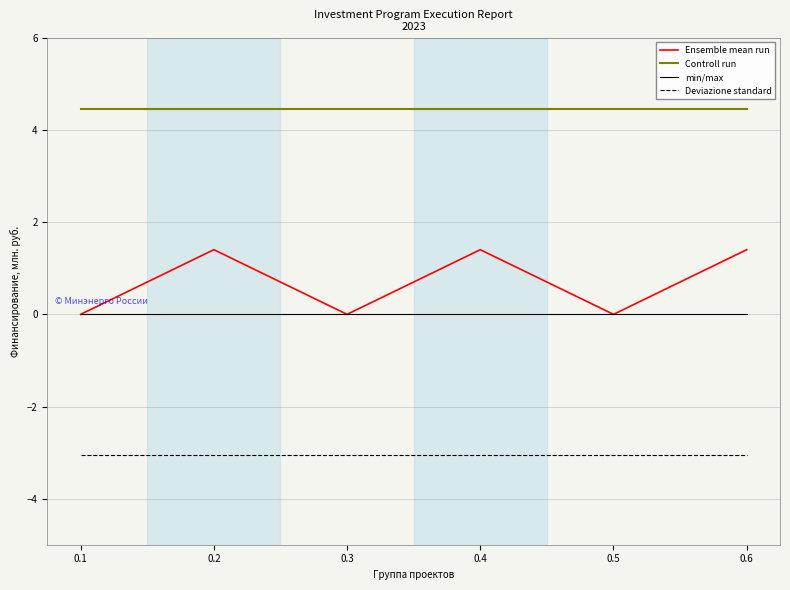

Reading left to right, extract all data points from this chart.

Ensemble mean run: 0.0	1.4	0.0	1.4	0.0	1.4
Controll run: 4.5	4.5	4.5	4.5	4.5	4.5
min/max: 0.0	0.0	0.0	0.0	0.0	0.0
Deviazione standard: -3.0	-3.0	-3.0	-3.0	-3.0	-3.0